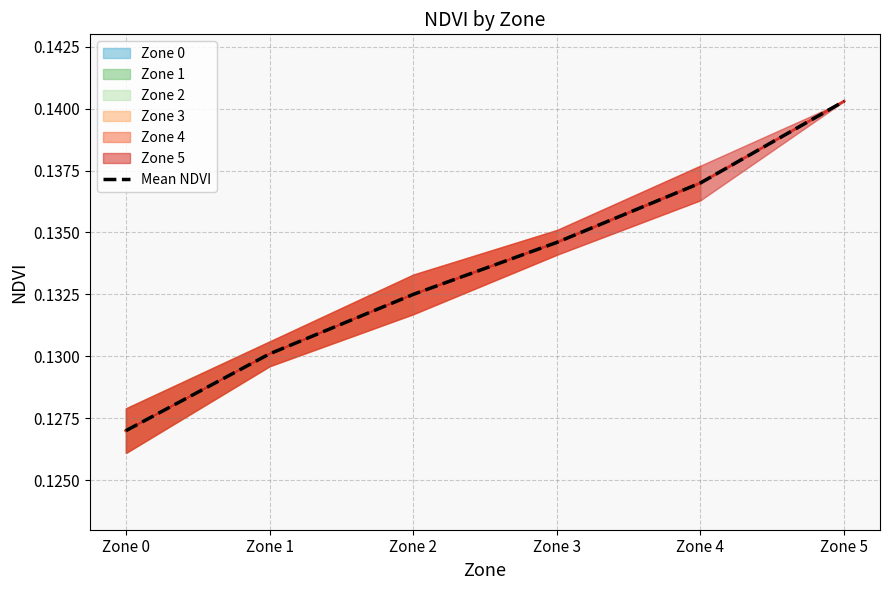

What is the sum of the values at Zone 0 and Zone 3?

0.3